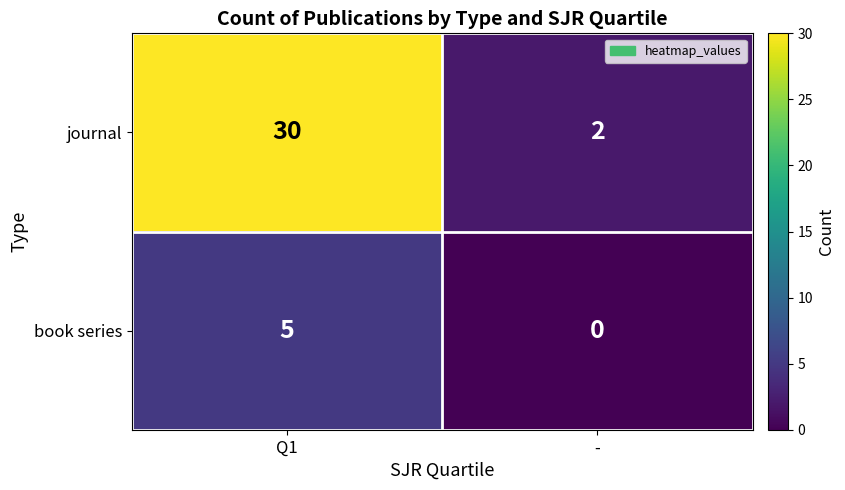

Which series has the largest total across all categories?

journal